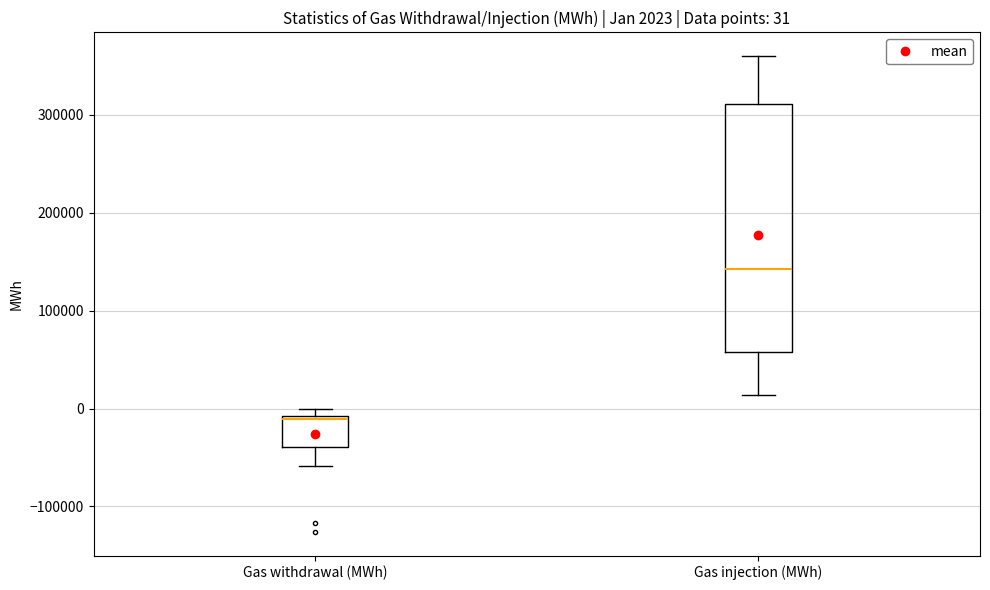

Which box has the highest median line?

Gas injection (MWh)